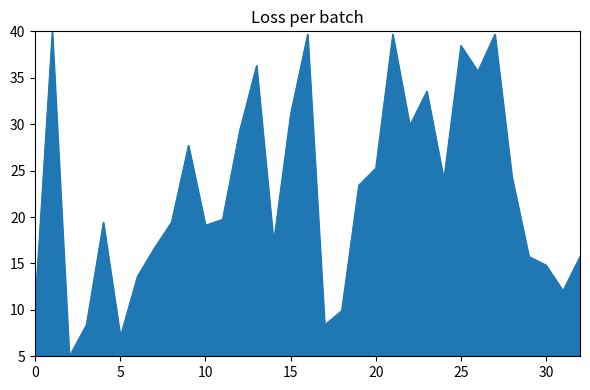

What is the smallest value displayed?

5.0